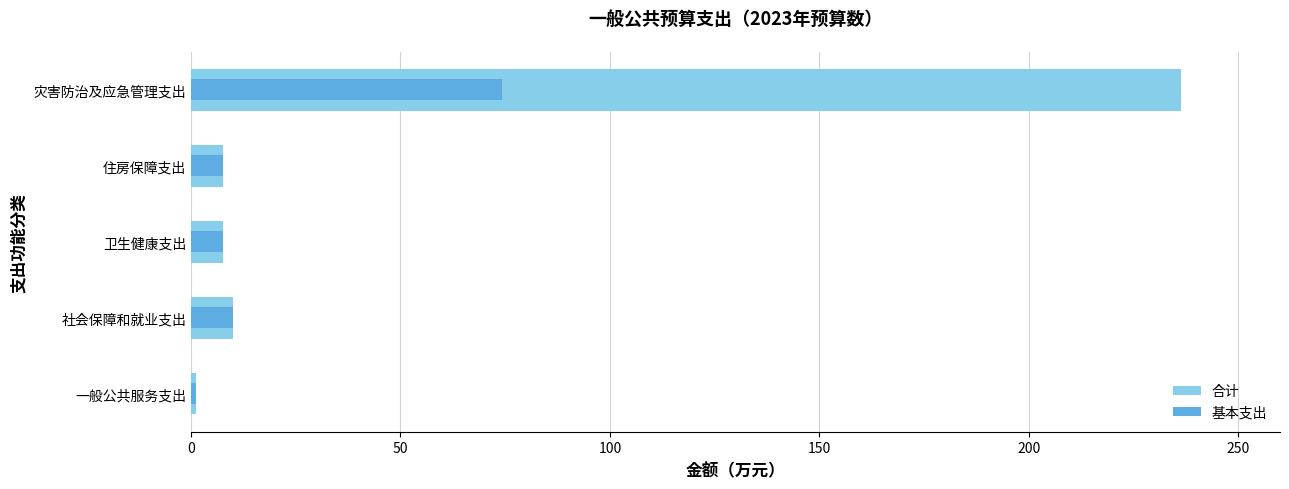

At how many categories does at least one series exceed 59?

1